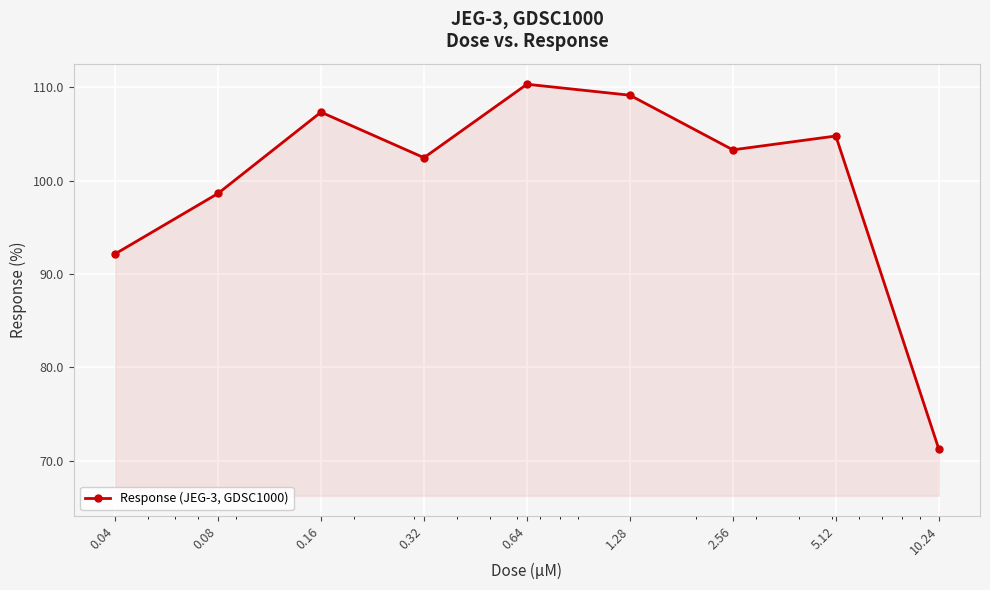

True or false: the data has more than 1 interior local peaks.

True